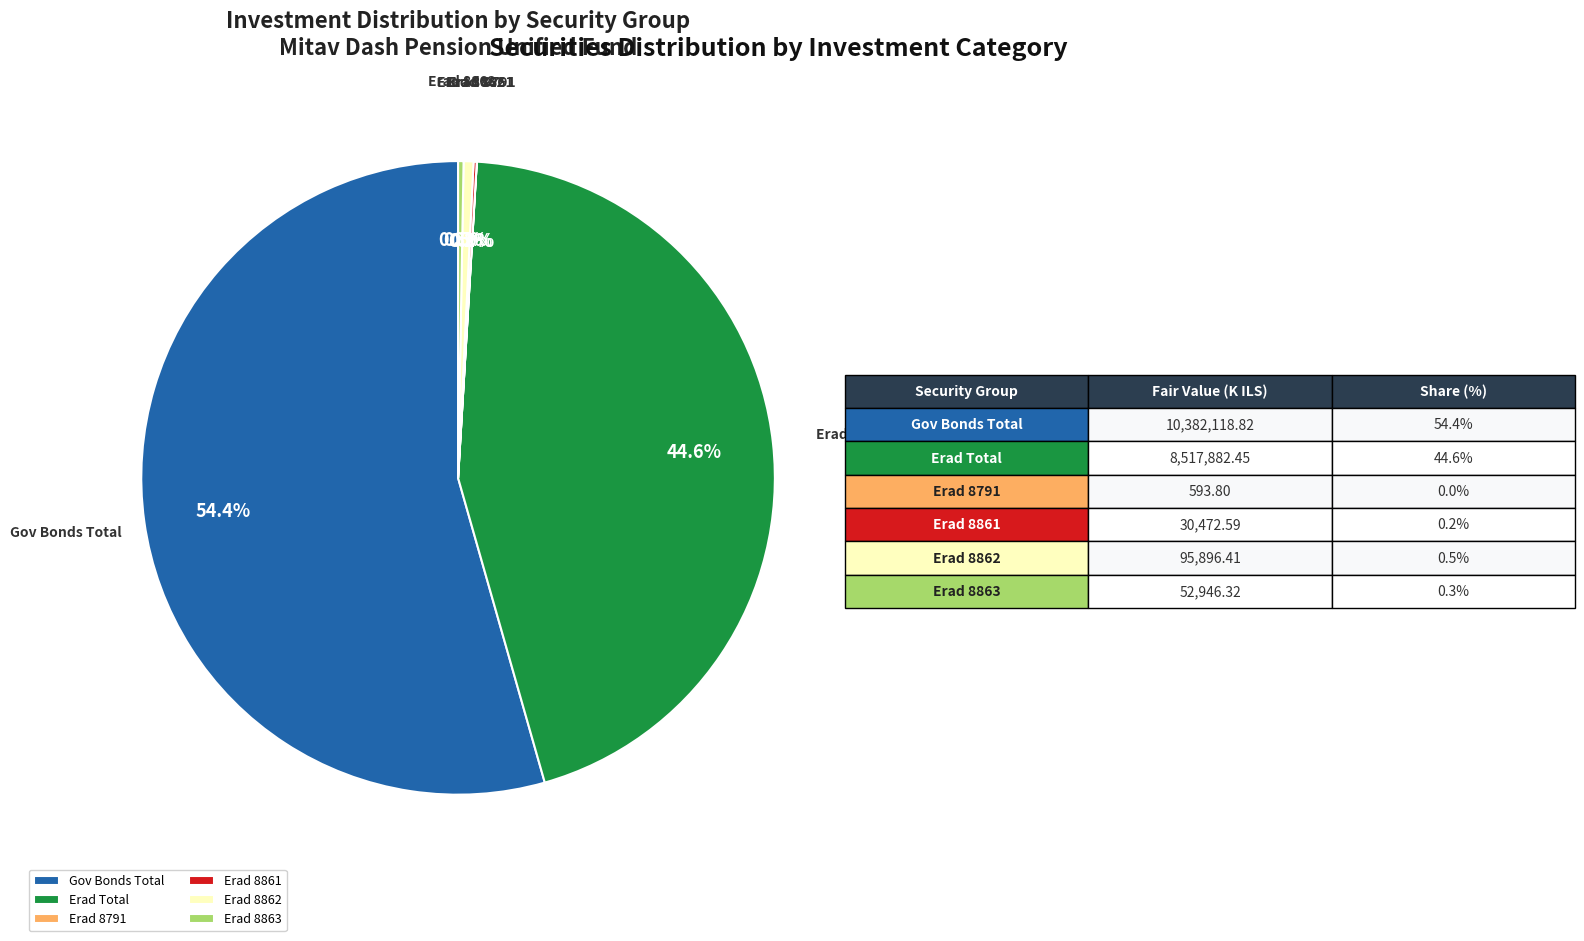

What percentage do Erad 8862 and Gov Bonds Total together represent?

54.9%